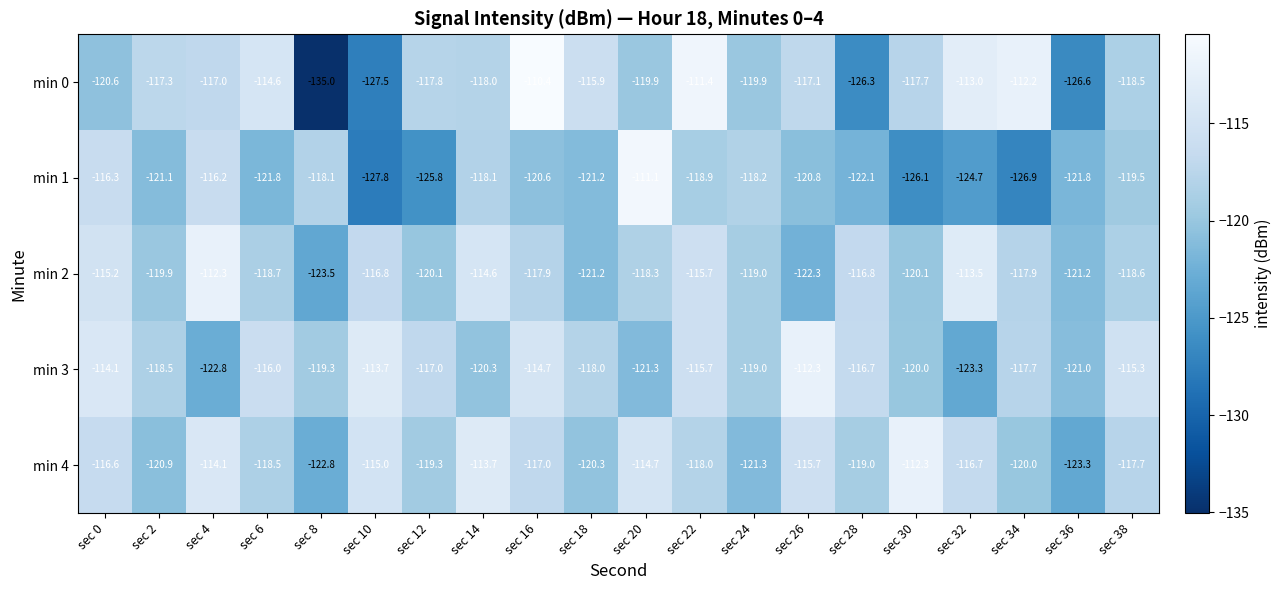

Which series has the largest total across all categories?

min 3